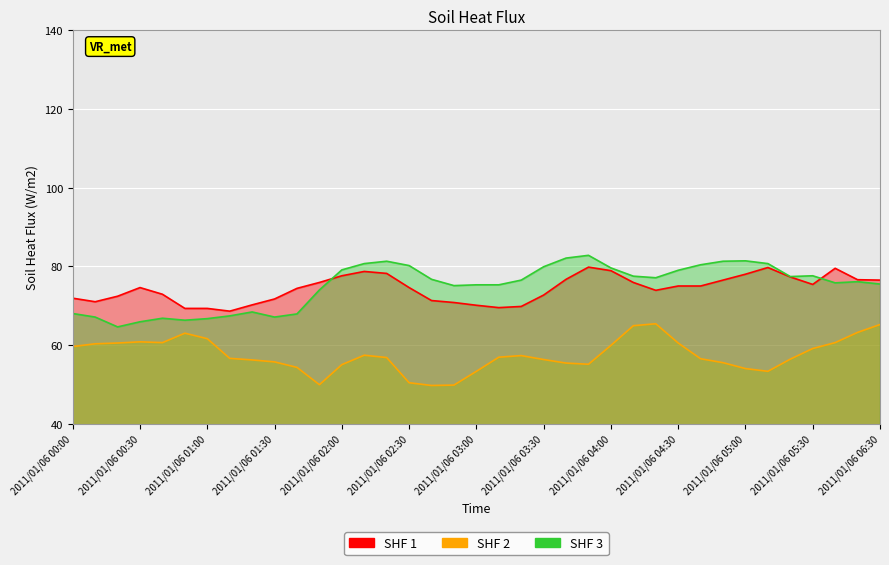

Rank the categories by SHF 2 value from highest to lowest.

2011/01/06 04:20, 2011/01/06 06:30, 2011/01/06 04:10, 2011/01/06 06:20, 2011/01/06 00:50, 2011/01/06 01:00, 2011/01/06 00:30, 2011/01/06 00:40, 2011/01/06 06:10, 2011/01/06 00:20, 2011/01/06 04:30, 2011/01/06 00:10, 2011/01/06 04:00, 2011/01/06 00:00, 2011/01/06 05:30, 2011/01/06 02:10, 2011/01/06 03:20, 2011/01/06 03:10, 2011/01/06 02:20, 2011/01/06 01:10, 2011/01/06 04:40, 2011/01/06 05:20, 2011/01/06 03:30, 2011/01/06 01:20, 2011/01/06 01:30, 2011/01/06 04:50, 2011/01/06 03:40, 2011/01/06 03:50, 2011/01/06 02:00, 2011/01/06 01:40, 2011/01/06 05:00, 2011/01/06 03:00, 2011/01/06 05:10, 2011/01/06 02:30, 2011/01/06 01:50, 2011/01/06 02:50, 2011/01/06 02:40